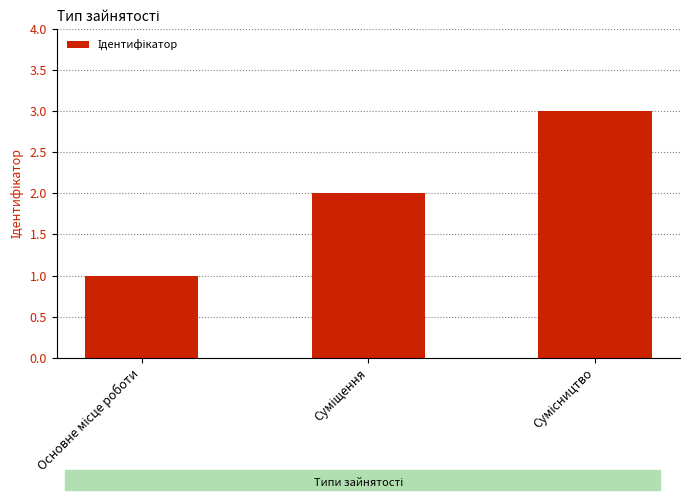

What is the sum of all values?

6